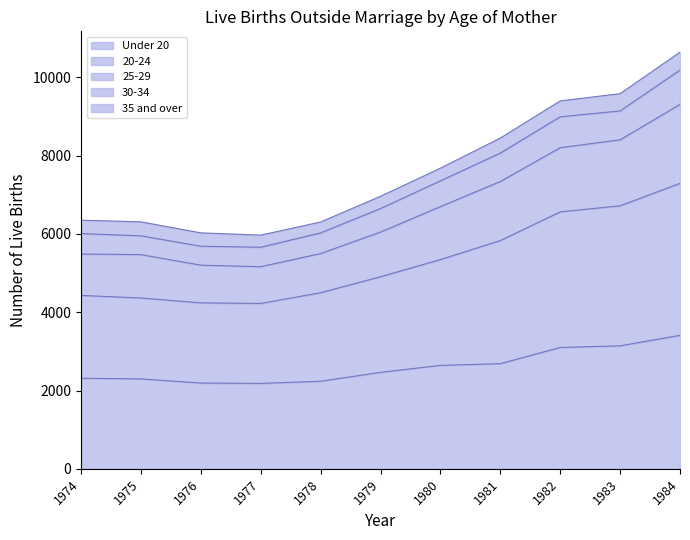

Is it true that Under 20 equals 4199 at 1979?

False